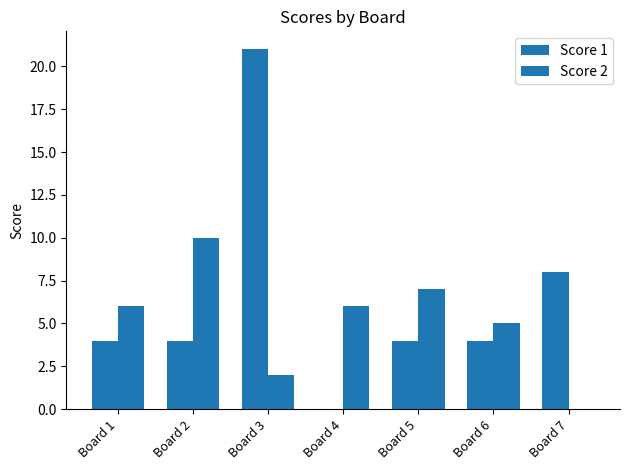

What is the spread (max minus min) of values at Board 5?

3